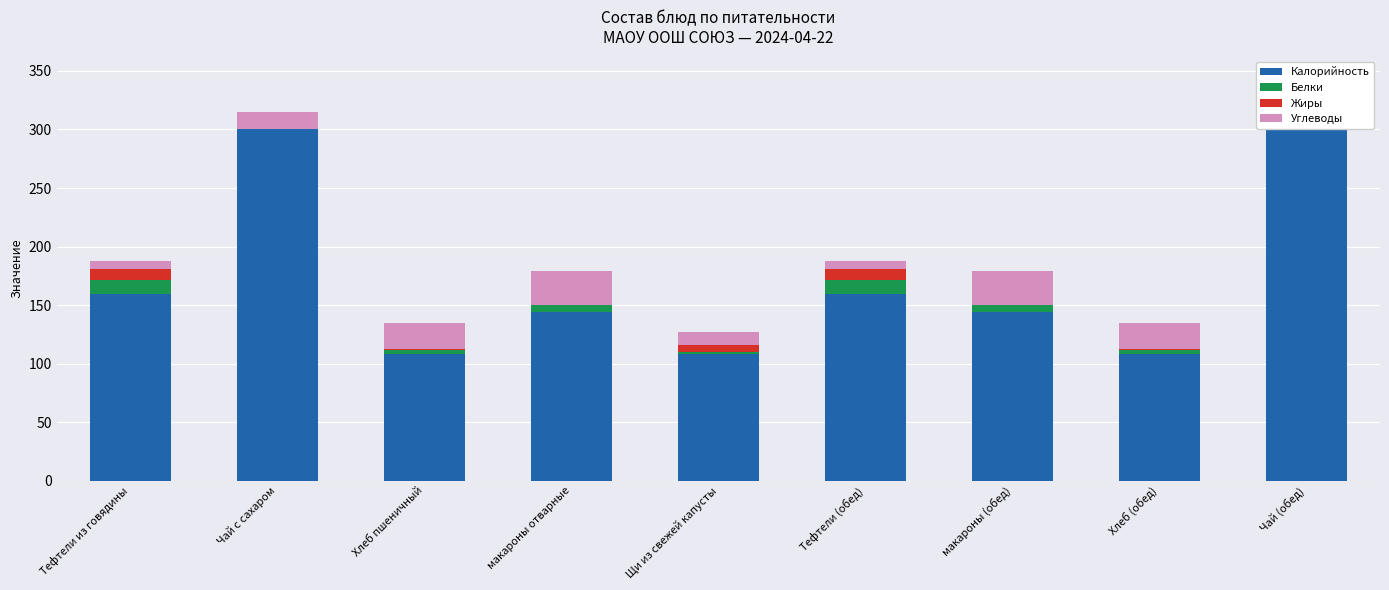

What is the highest value of the Калорийность series?

300.0